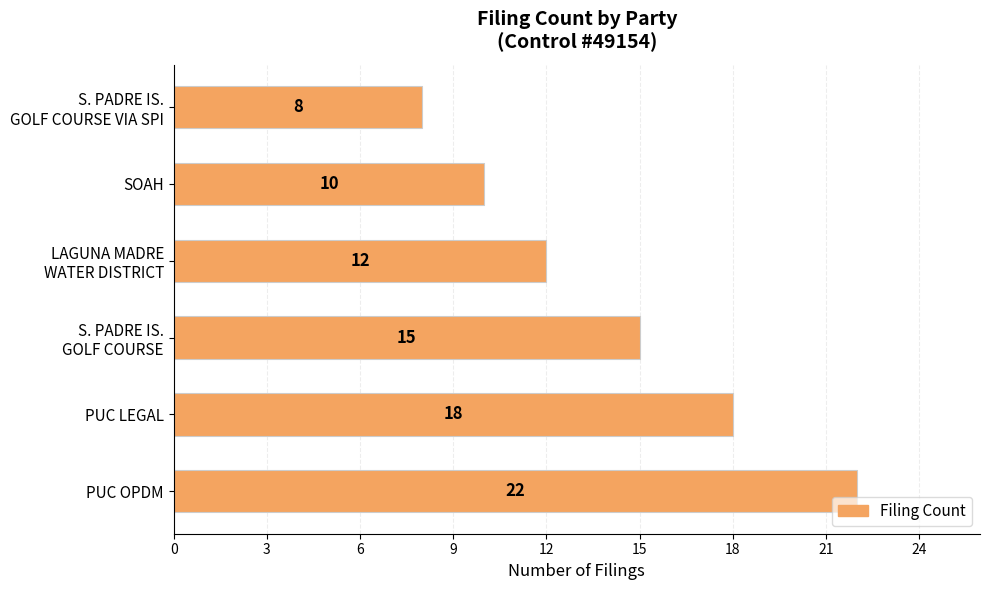

What is the difference between the values at SOAH and PUC LEGAL?

8